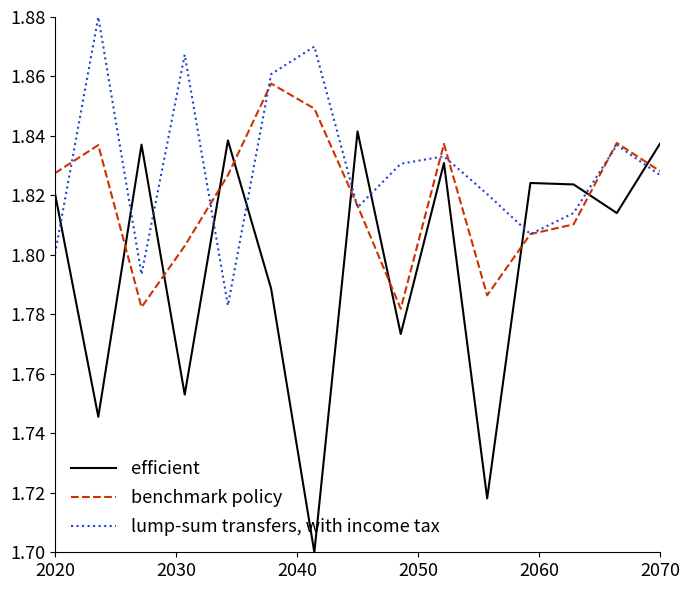

Which series has the largest total across all categories?

lump-sum transfers, with income tax